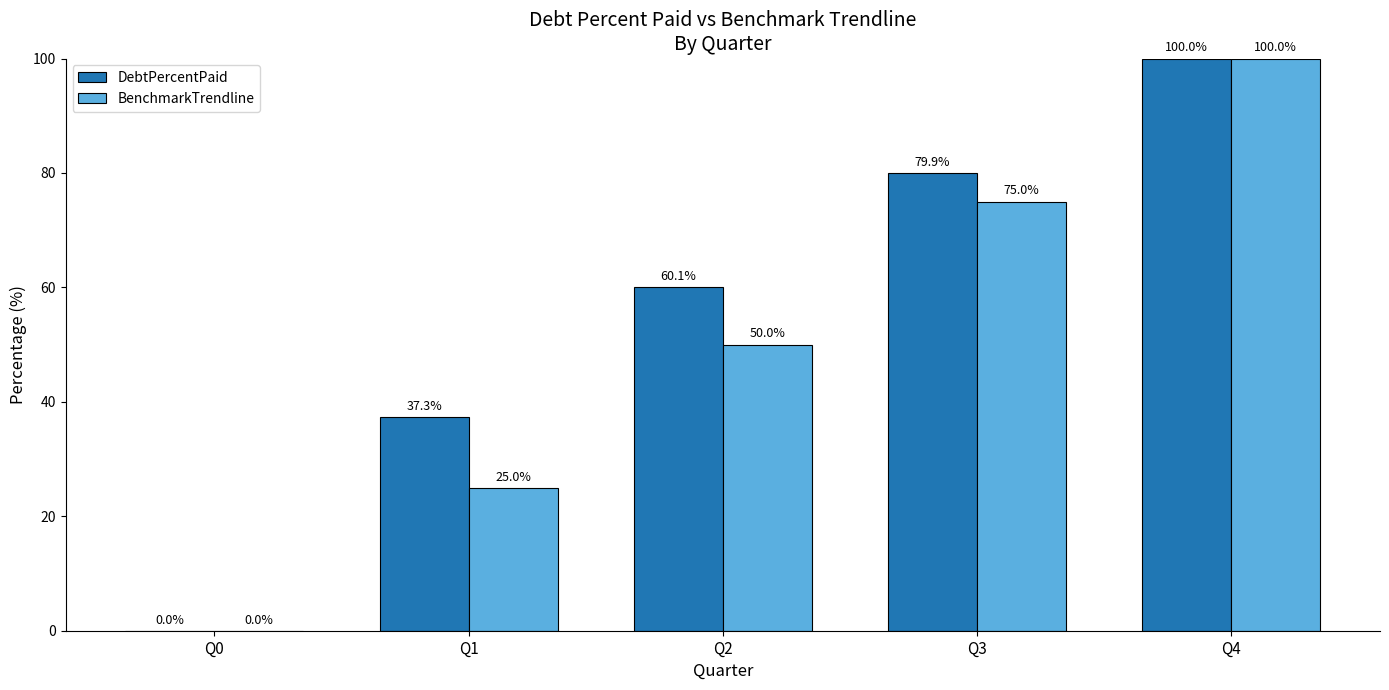

What is the sum of all BenchmarkTrendline values?

250.0